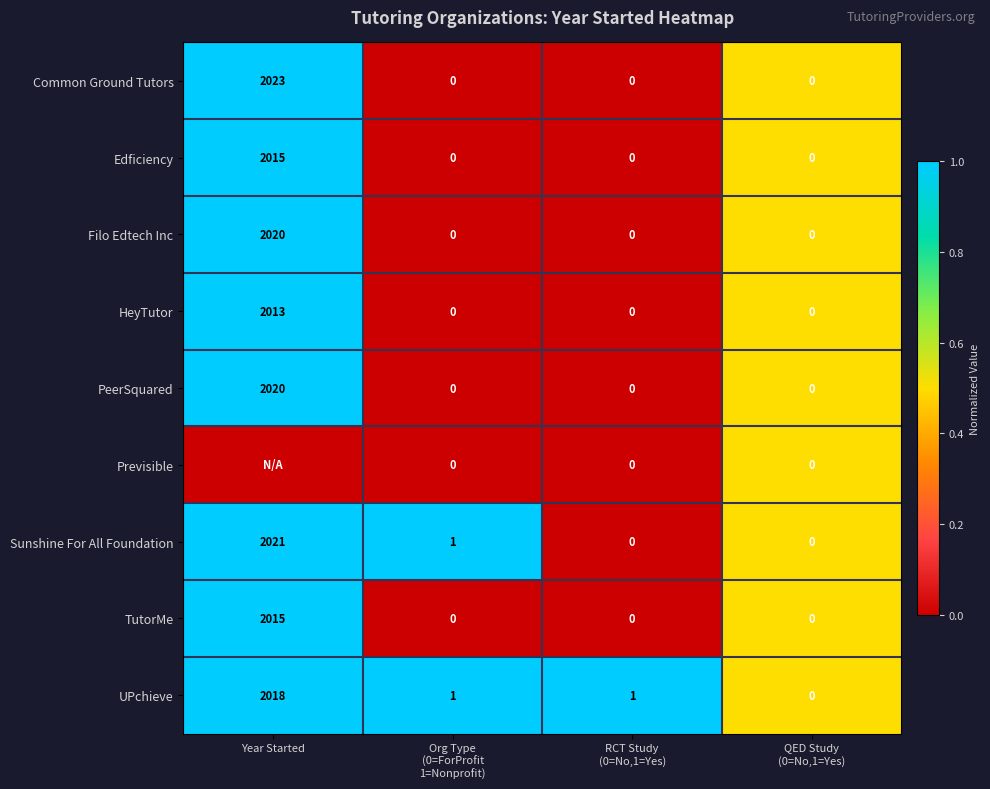

What is the maximum value for PeerSquared?

2020